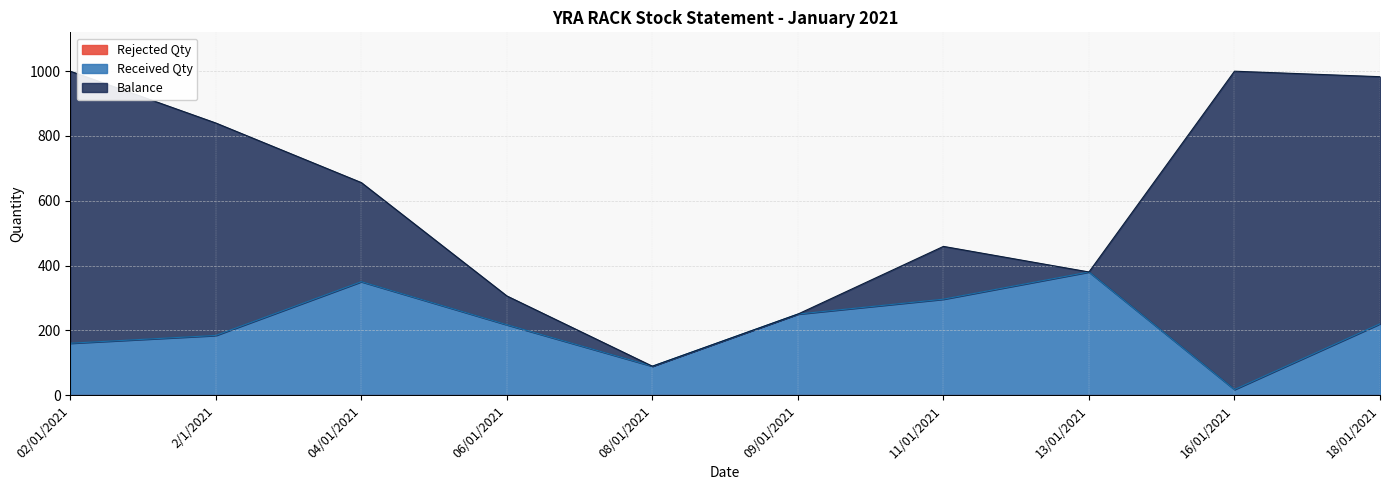

What is the label of the 5th point from the left?

08/01/2021